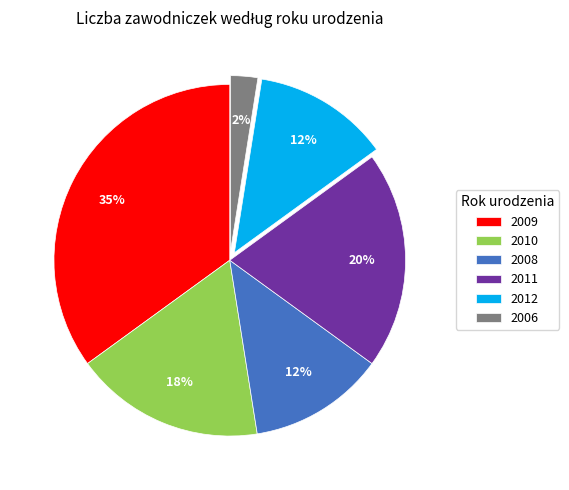

What is the smallest slice in the pie chart?

2006